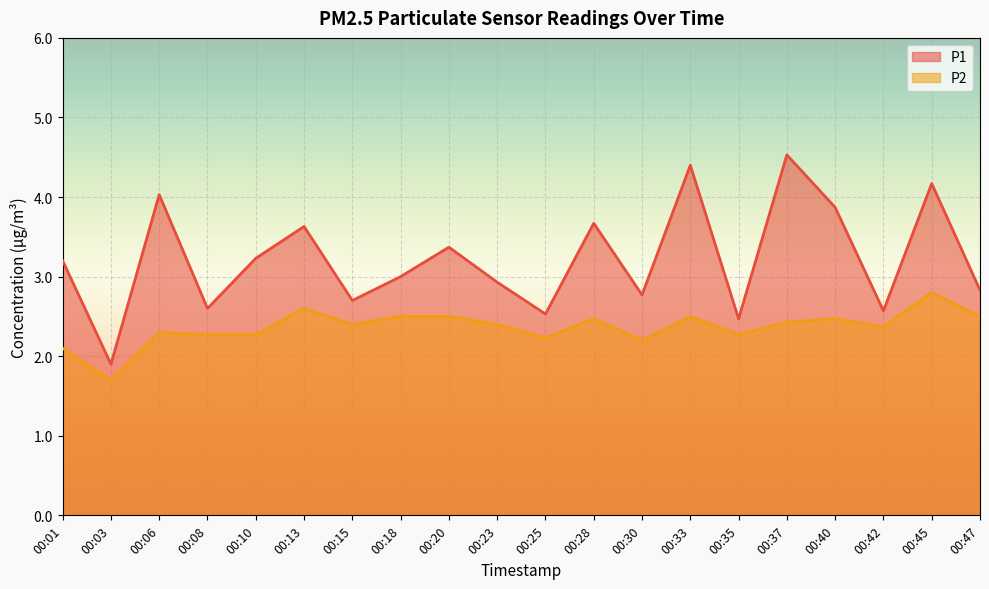

Which series has the largest total across all categories?

P1